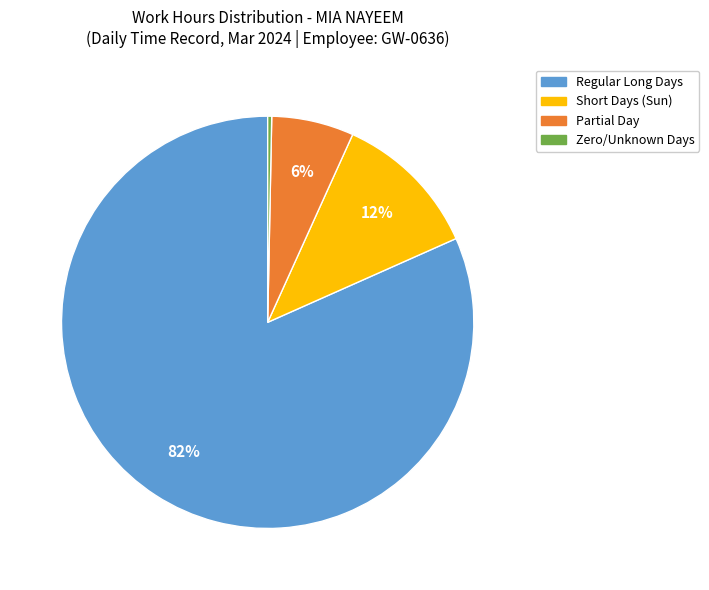

Which slice is the largest?

Regular Long Days